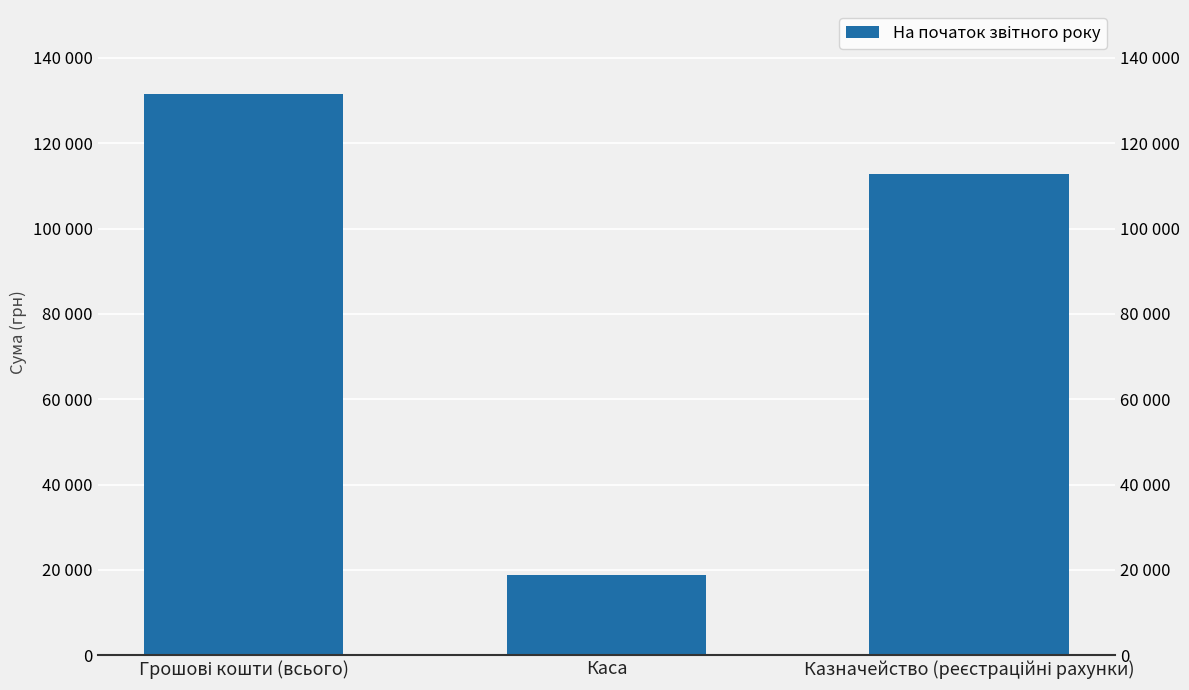

Which label corresponds to the largest value in the chart?

Грошові кошти (всього)